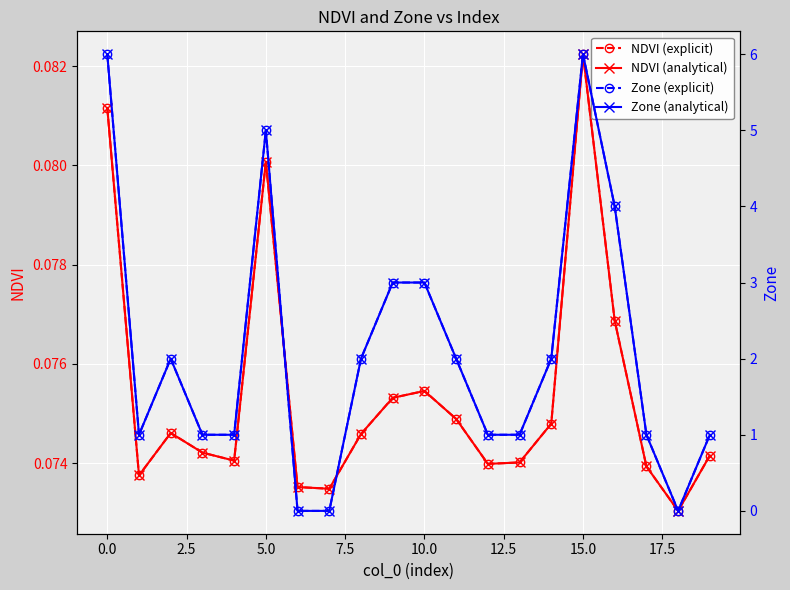

Reading left to right, what are all the values shown in this chart?

NDVI (explicit): 0.1	0.1	0.1	0.1	0.1	0.1	0.1	0.1	0.1	0.1	0.1	0.1	0.1	0.1	0.1	0.1	0.1	0.1	0.1	0.1
NDVI (analytical): 0.1	0.1	0.1	0.1	0.1	0.1	0.1	0.1	0.1	0.1	0.1	0.1	0.1	0.1	0.1	0.1	0.1	0.1	0.1	0.1
Zone (explicit): 6.0	1.0	2.0	1.0	1.0	5.0	0.0	0.0	2.0	3.0	3.0	2.0	1.0	1.0	2.0	6.0	4.0	1.0	0.0	1.0
Zone (analytical): 6.0	1.0	2.0	1.0	1.0	5.0	0.0	0.0	2.0	3.0	3.0	2.0	1.0	1.0	2.0	6.0	4.0	1.0	0.0	1.0